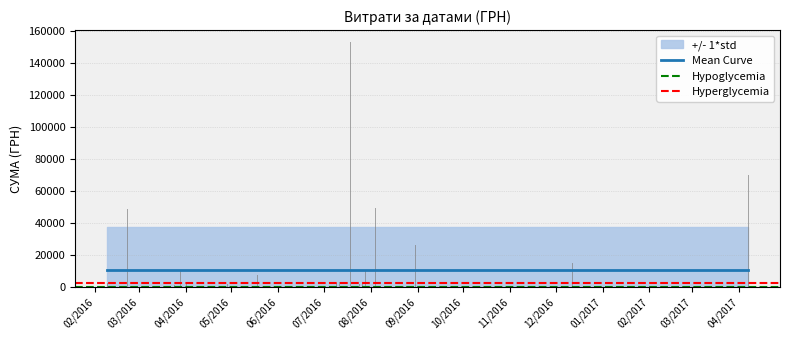

What is the approximate value at 28.03.2016?

10776.8